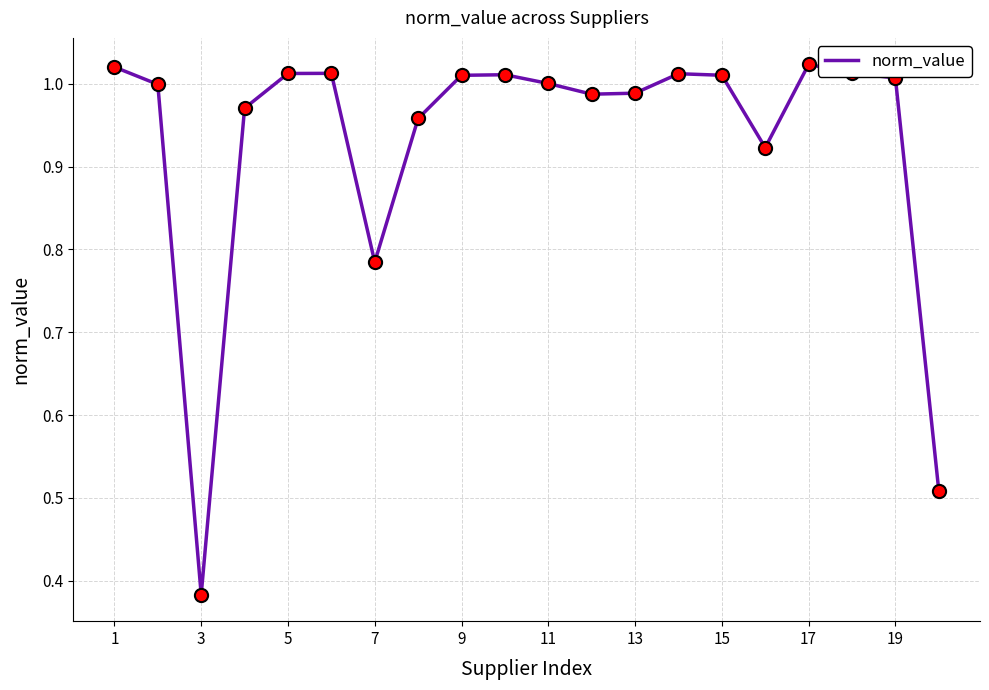

What is the difference between the maximum and minimum values?

0.6